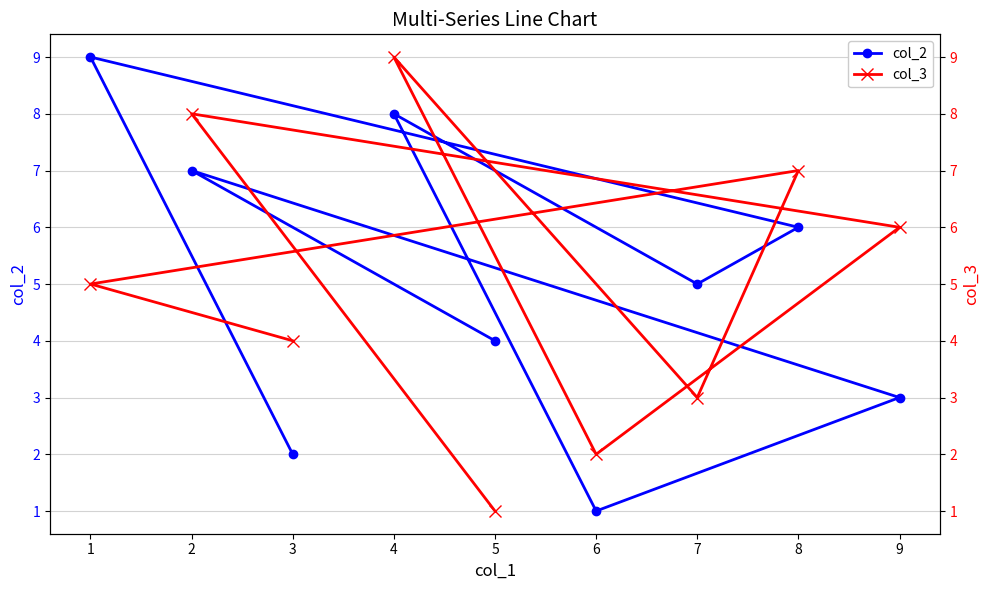

Rank the categories by col_2 value from highest to lowest.

1, 4, 2, 8, 7, 5, 9, 3, 6